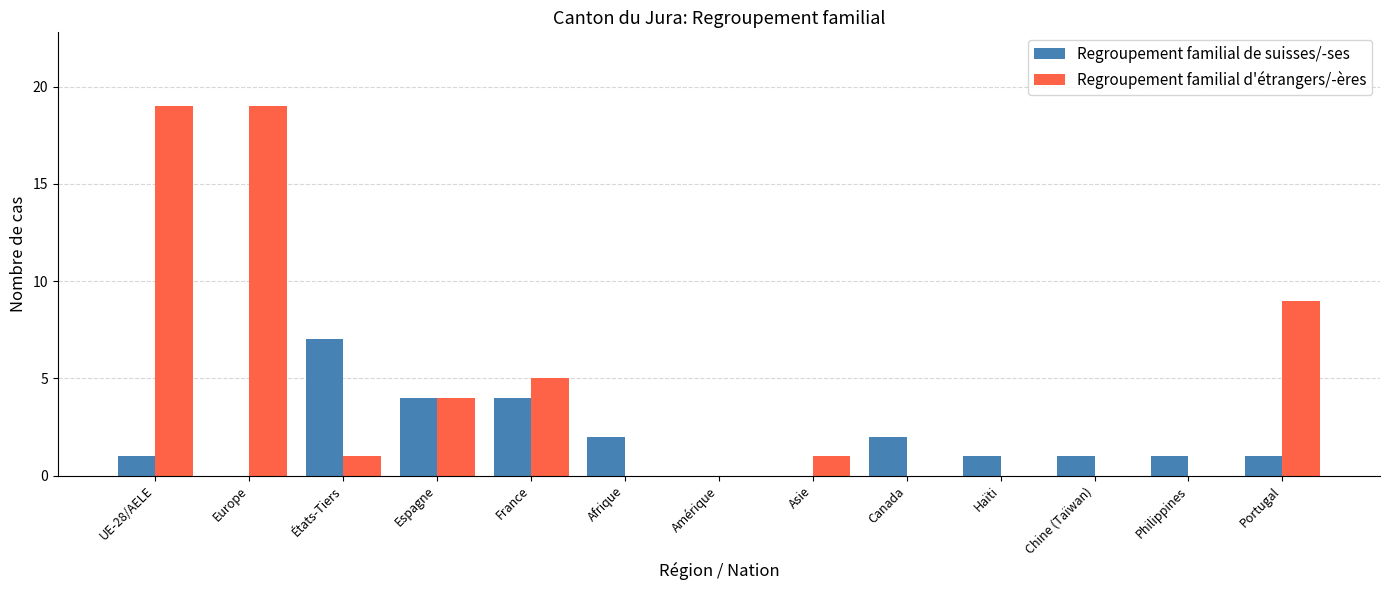

At which category is the sum across all series the highest?

UE-28/AELE